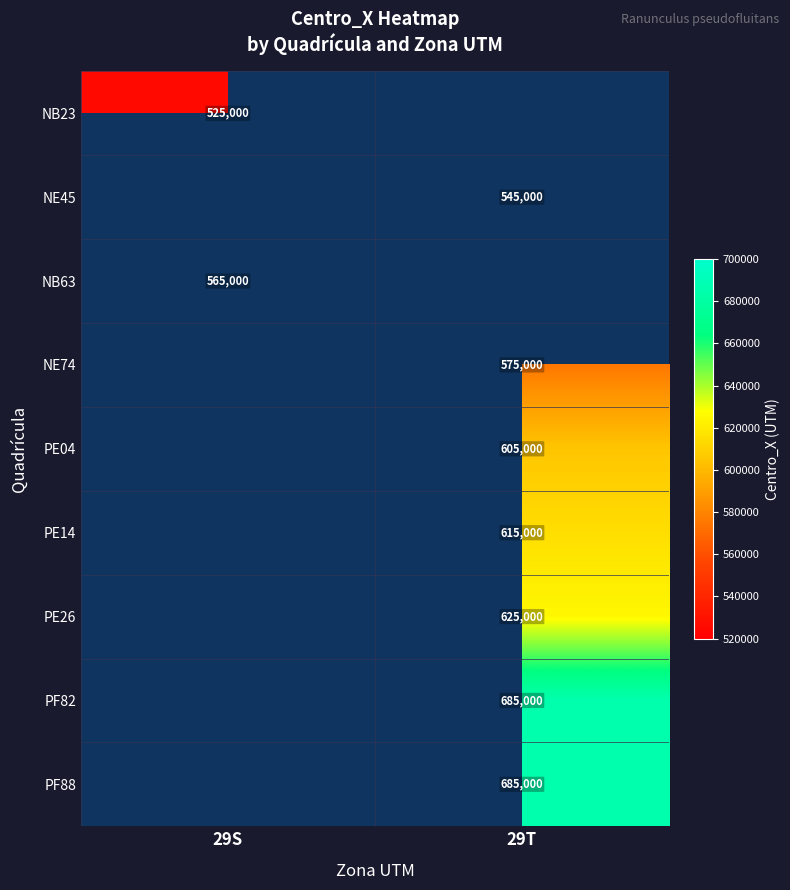

Is it true that NE74 equals 785068 at 29T?

False